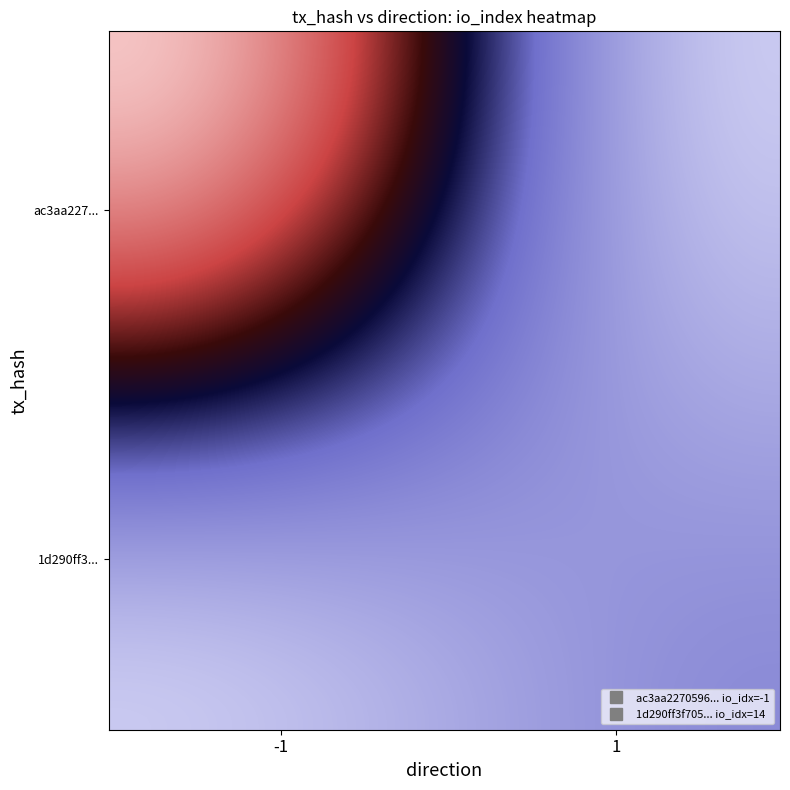

At which category is the sum across all series the highest?

1